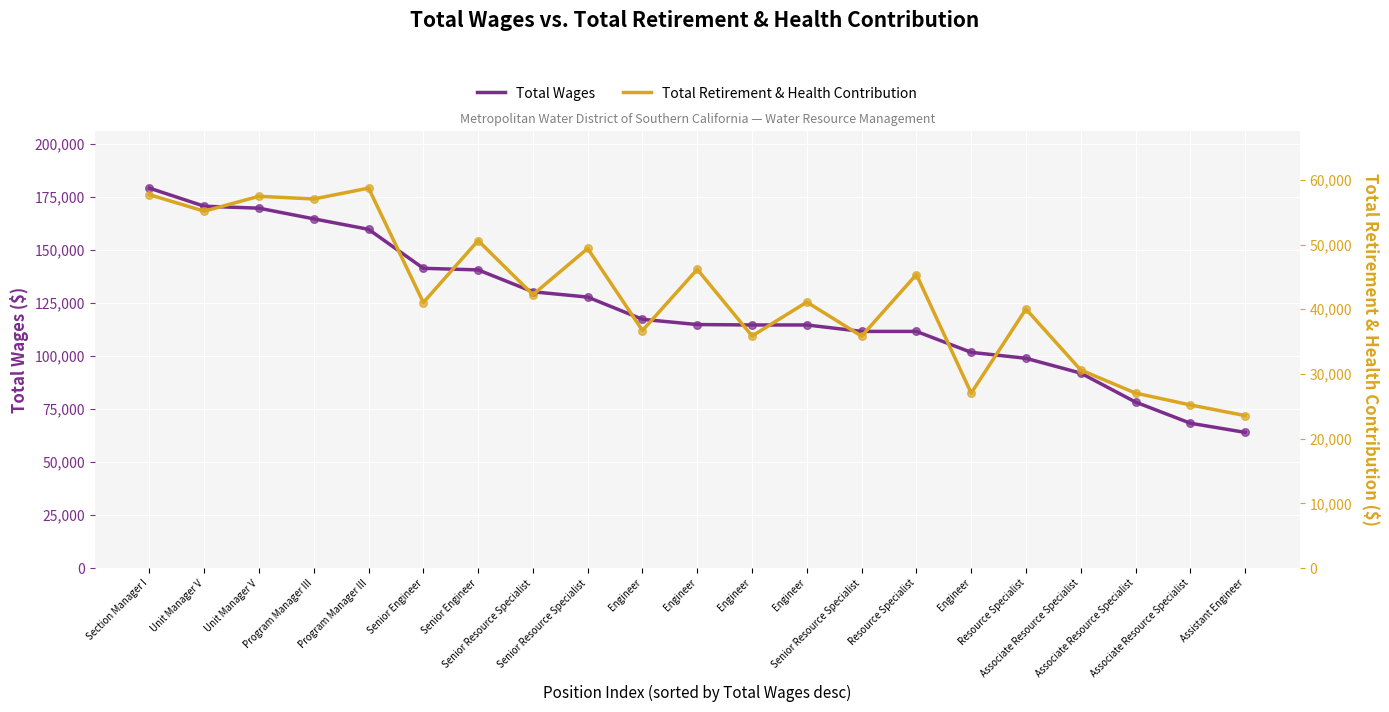

Which series contains the lowest Y value?

Total Retirement & Health Contribution